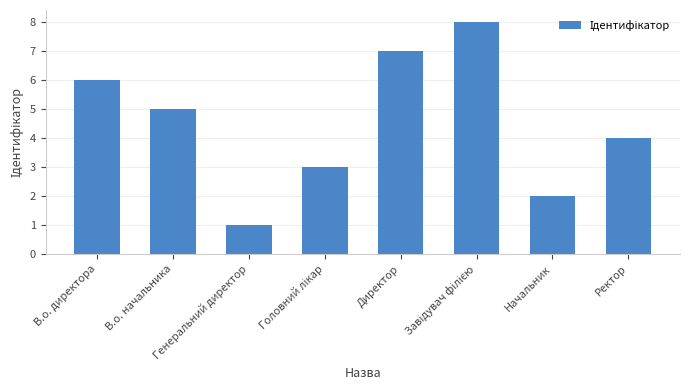

What is the difference between the second highest and minimum values?

6